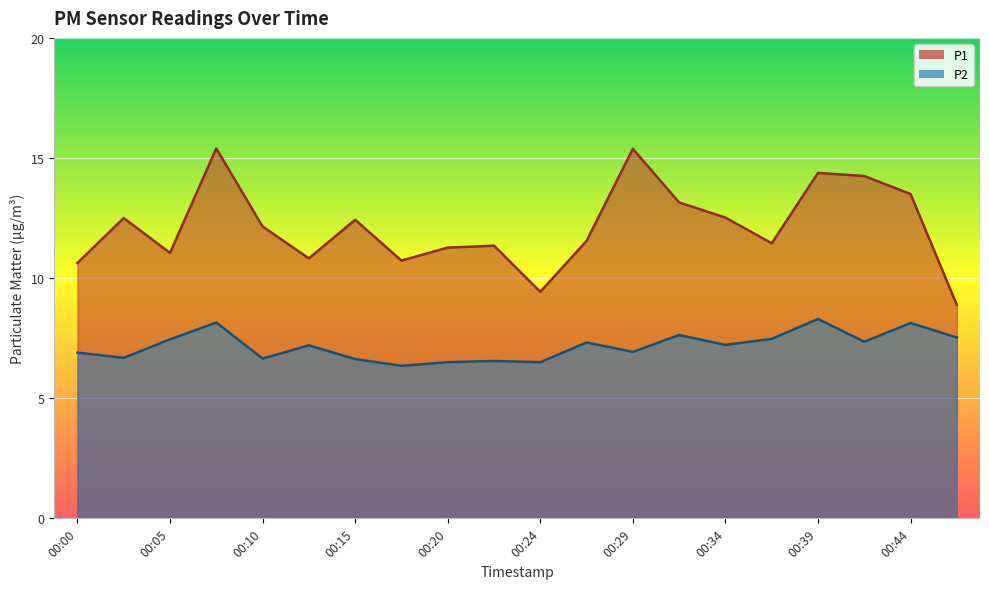

What are all the series names shown in the legend?

P1, P2